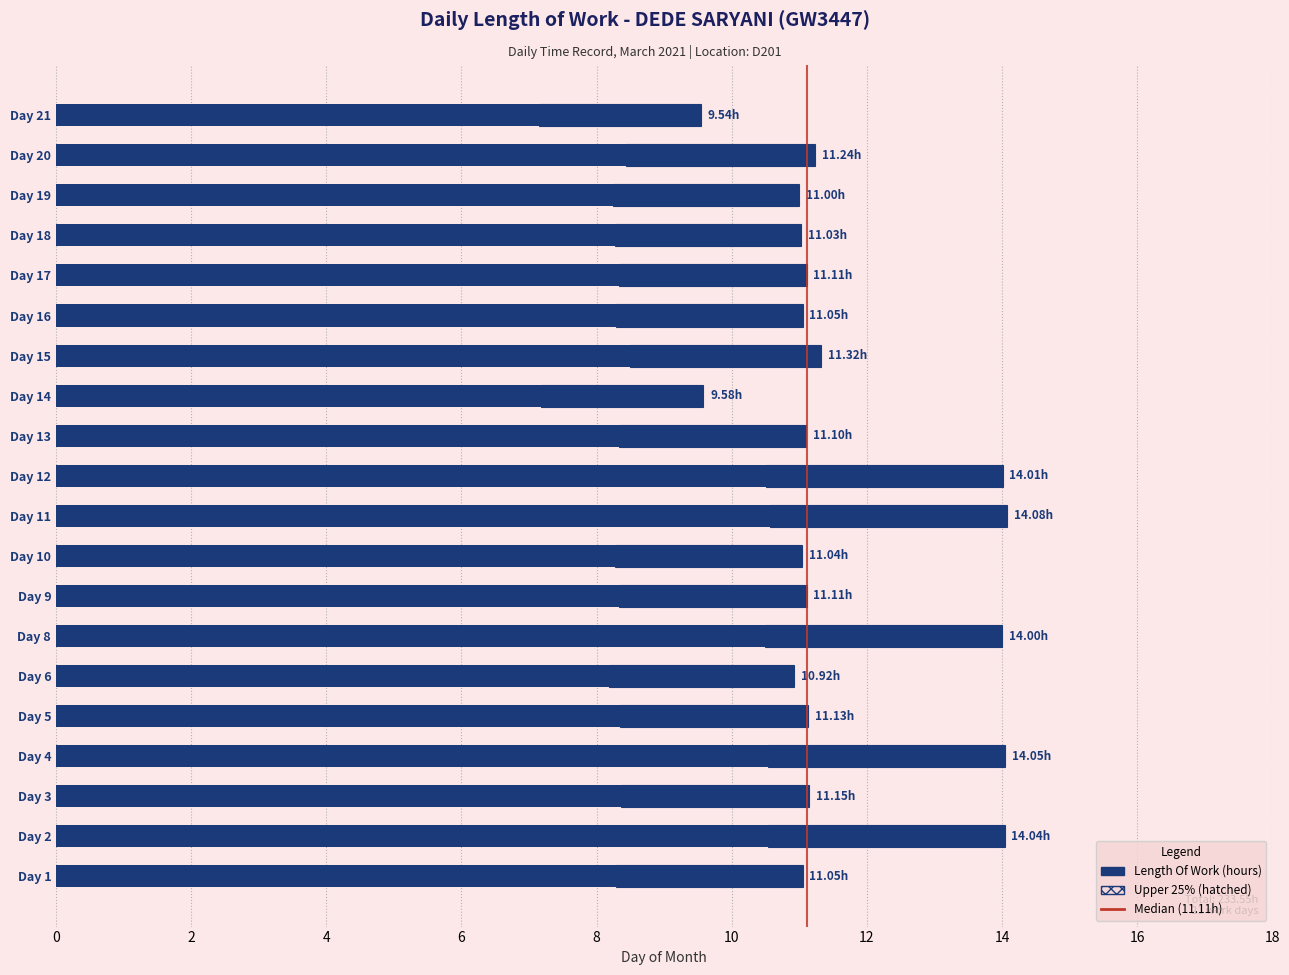

What is the spread (max minus min) of values at Day 3?

8.4